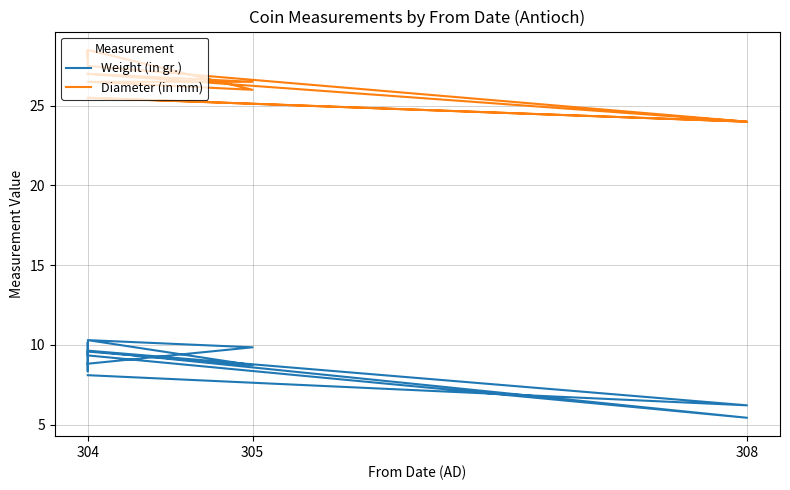

What is the greatest value displayed?

28.5